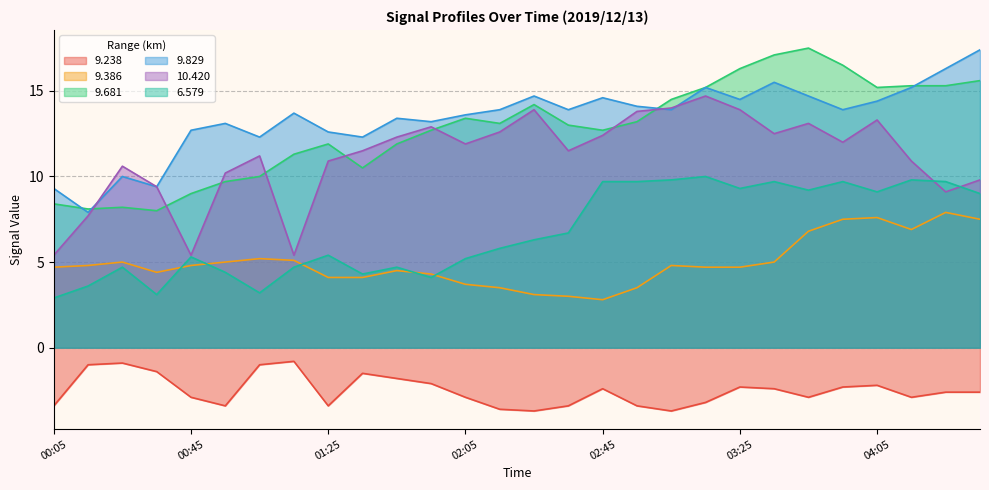

What is the sum of all 9.681 values?

357.8